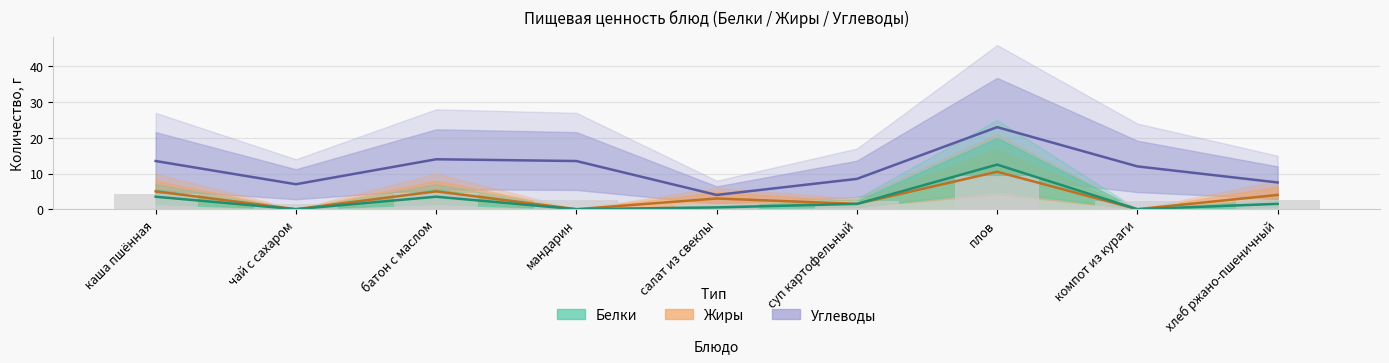

Count the number of categories in the chart.

9